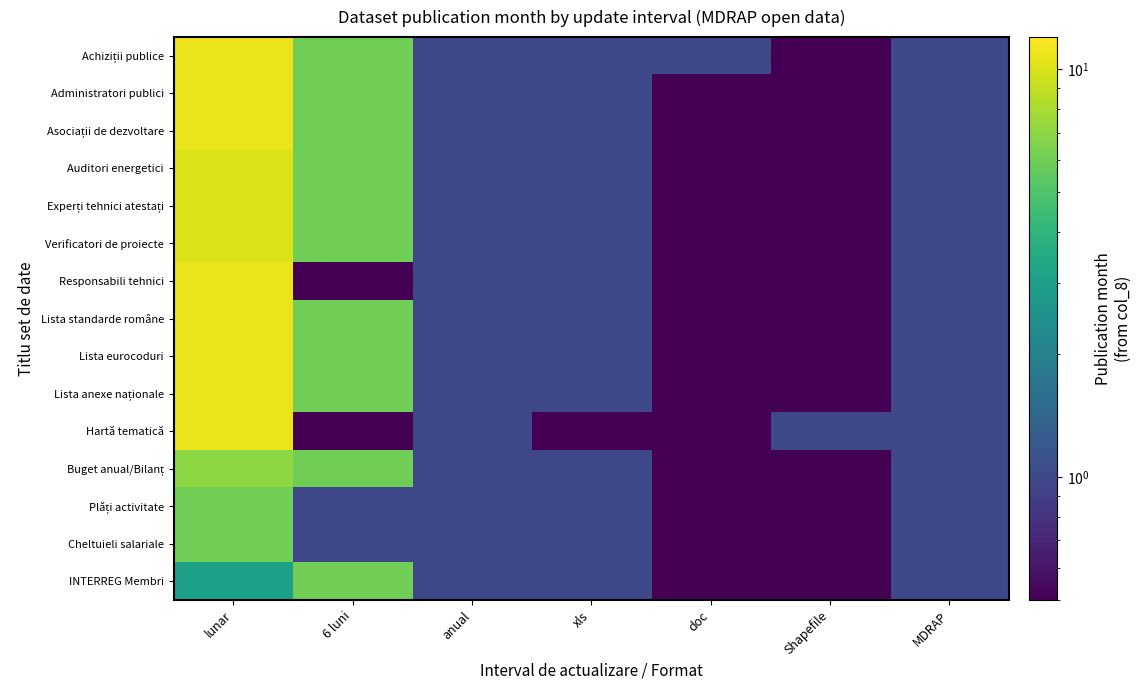

What is the total value across all series at xls?

14.5